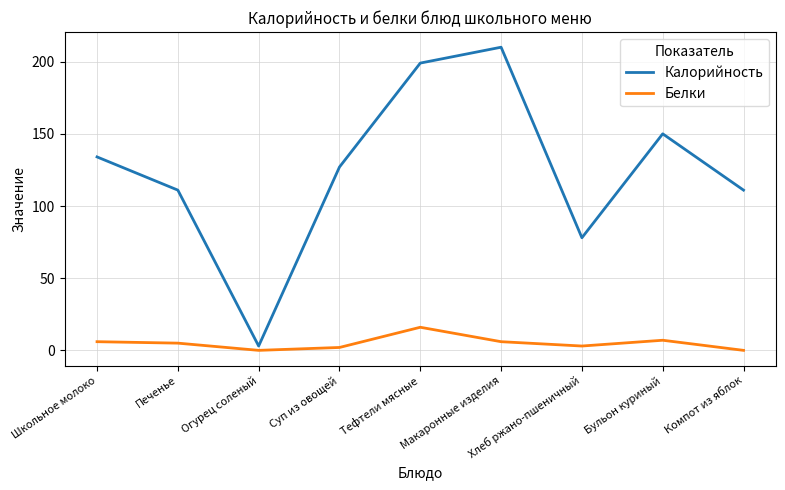

At how many categories does at least one series exceed 112?

5